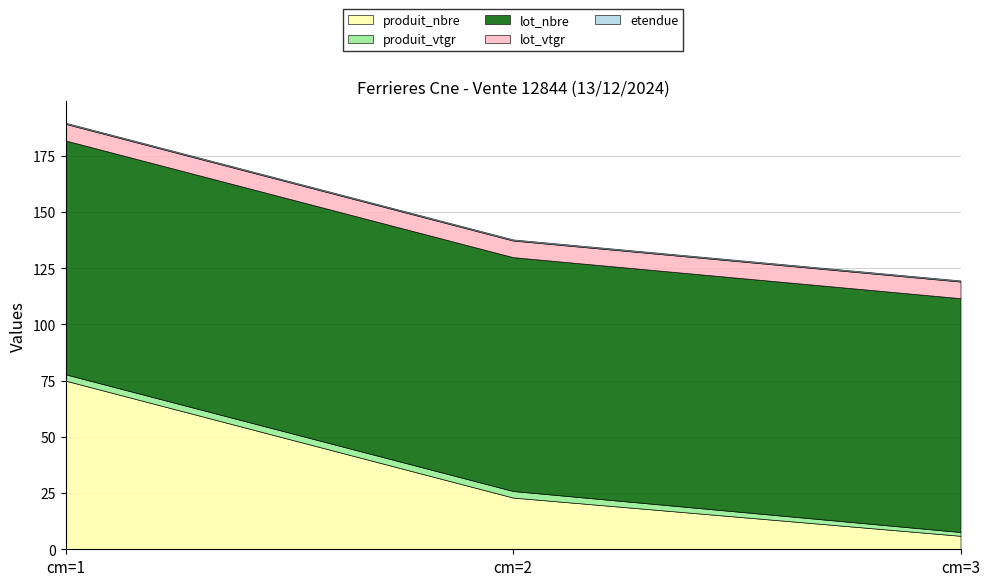

How many series are shown in this chart?

5